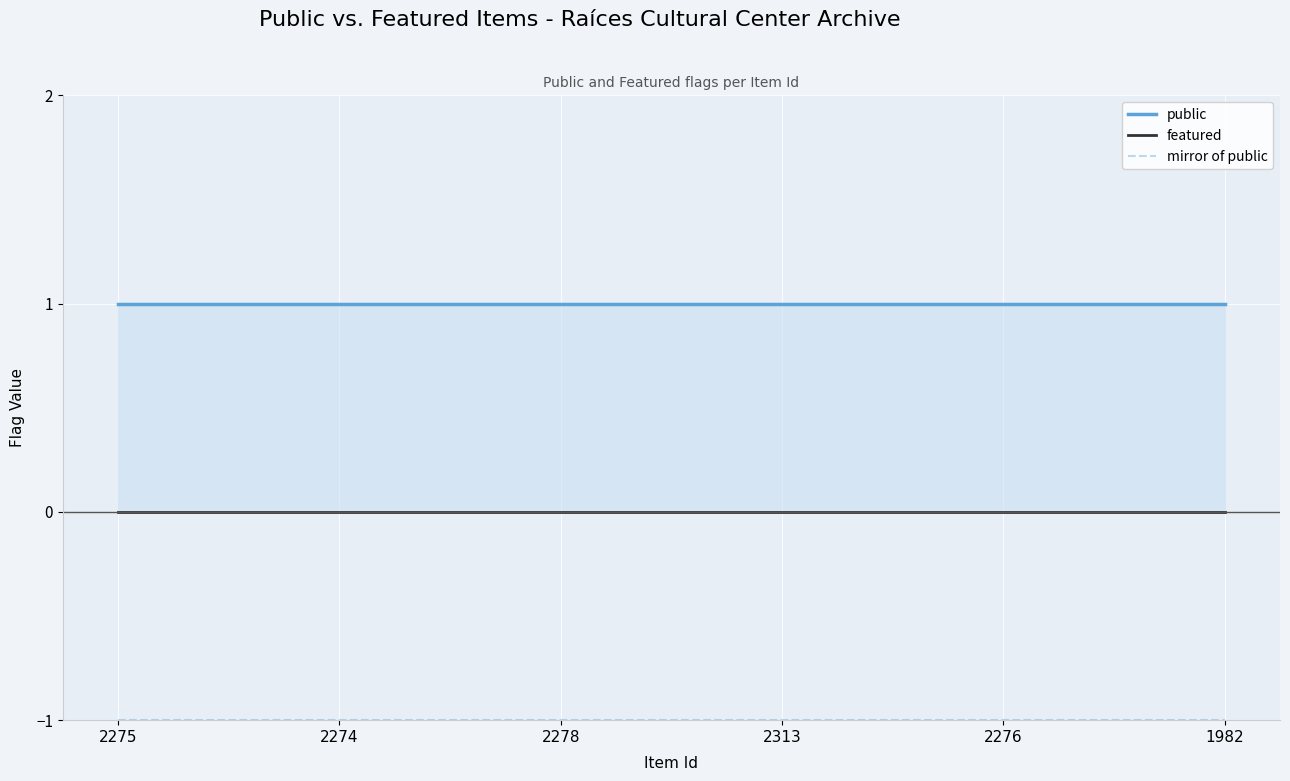

Reading right to left, extract all data points from this chart.

public: 1	1	1	1	1	1
featured: 0	0	0	0	0	0
mirror of public: -1	-1	-1	-1	-1	-1